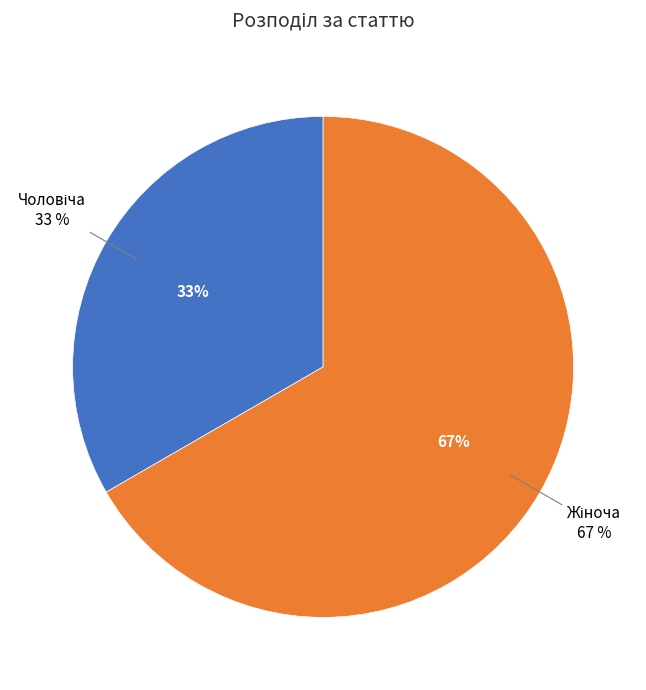

To the nearest percent, what percentage of the pie is Жіноча?

67%